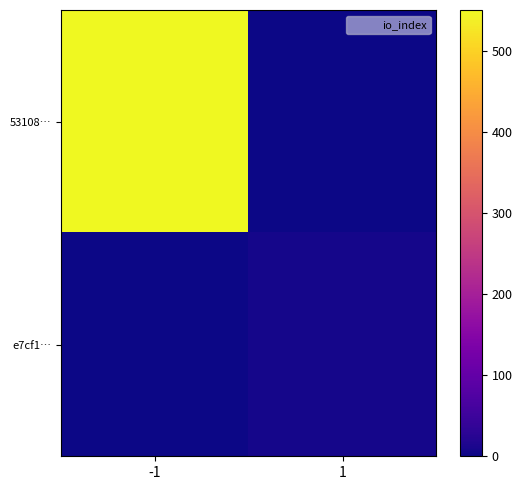

At how many categories does at least one series exceed 70?

1